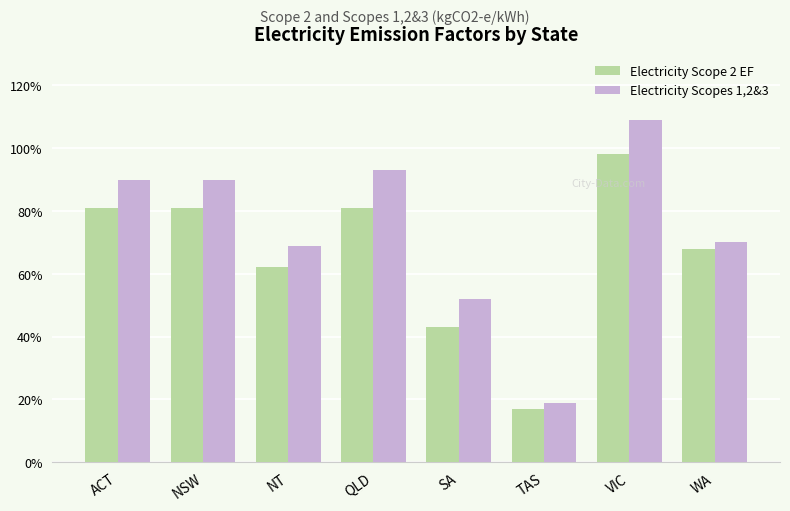

Which series has the largest total across all categories?

Electricity Scopes 1,2&3